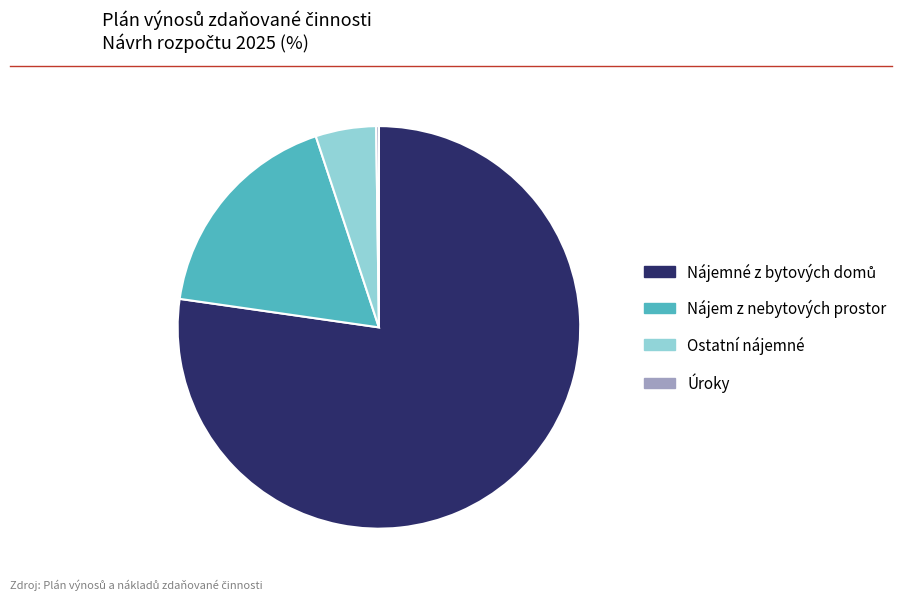

Approximately how many times larger is the value at Nájem z nebytových prostor compared to Ostatní nájemné?

3.6